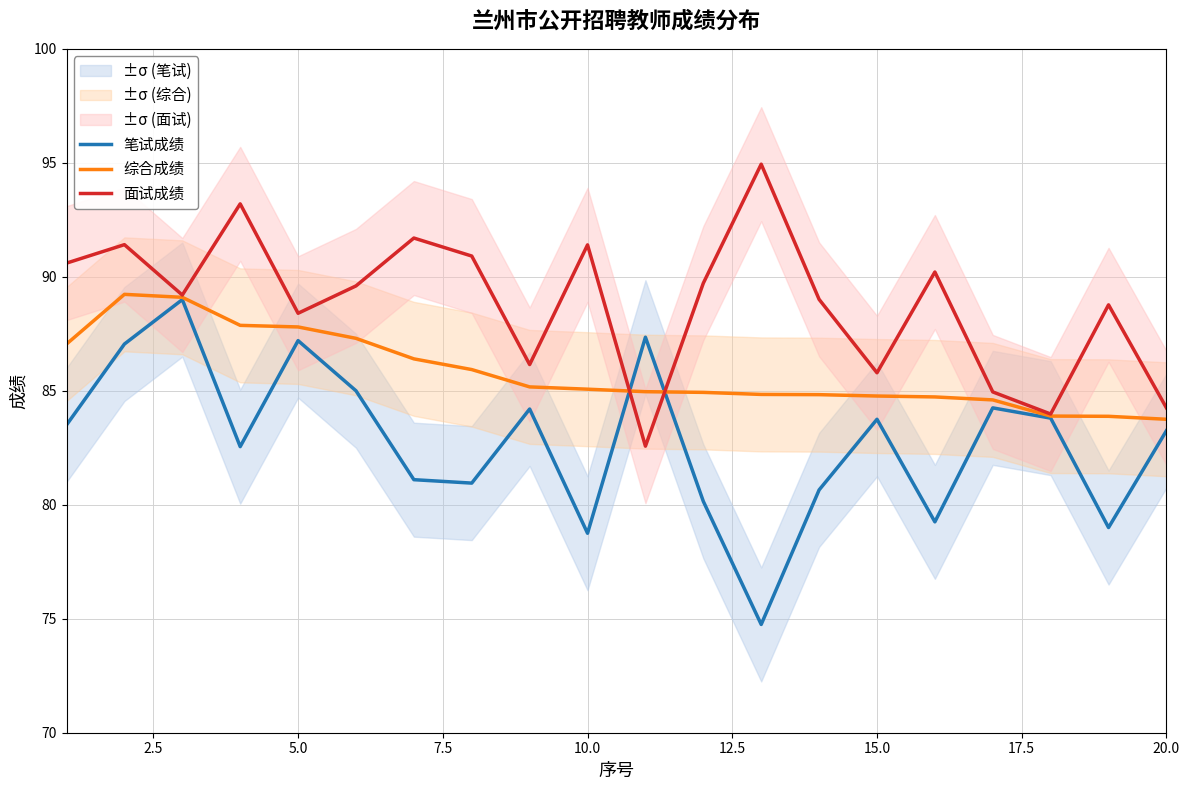

What is the lowest value of the 面试成绩 series?

82.6